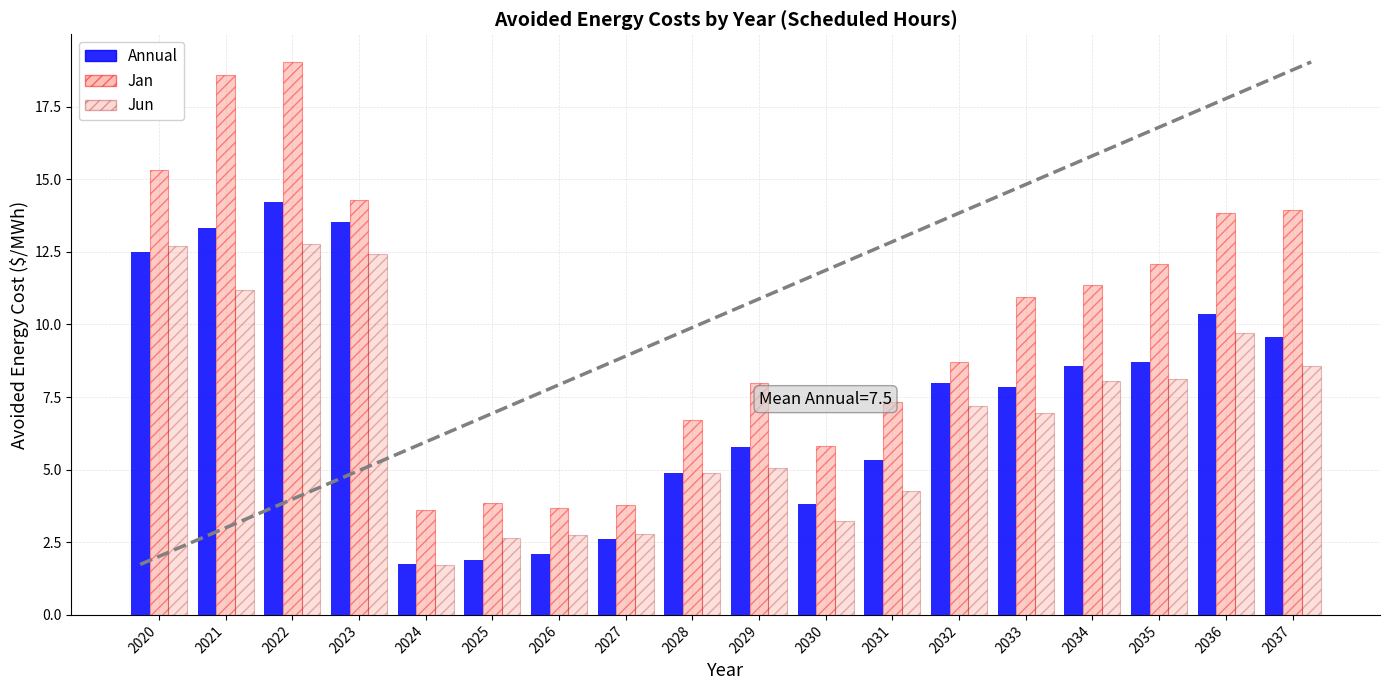

The value of Jun at 2032 is 12.8. True or false?

False